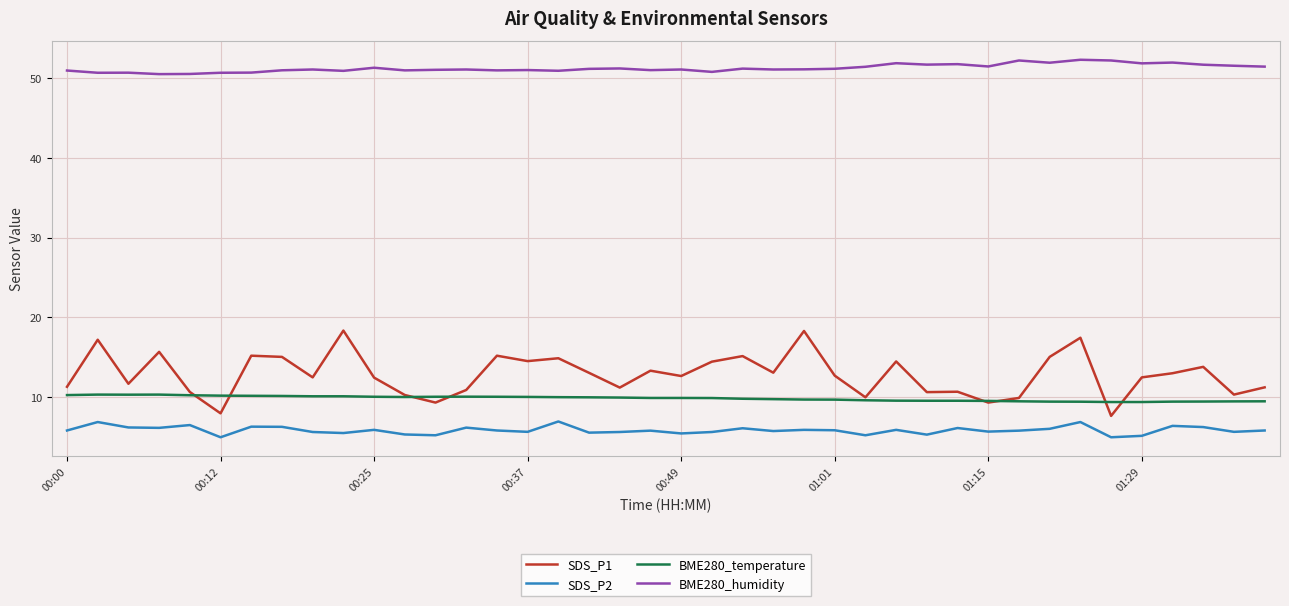

How many lines are shown in the chart?

4